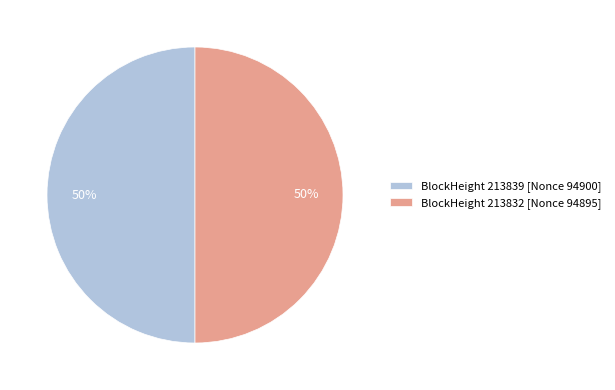

Is it true that BlockHeight 213839 [Nonce 94900] is 50% of the pie?

True